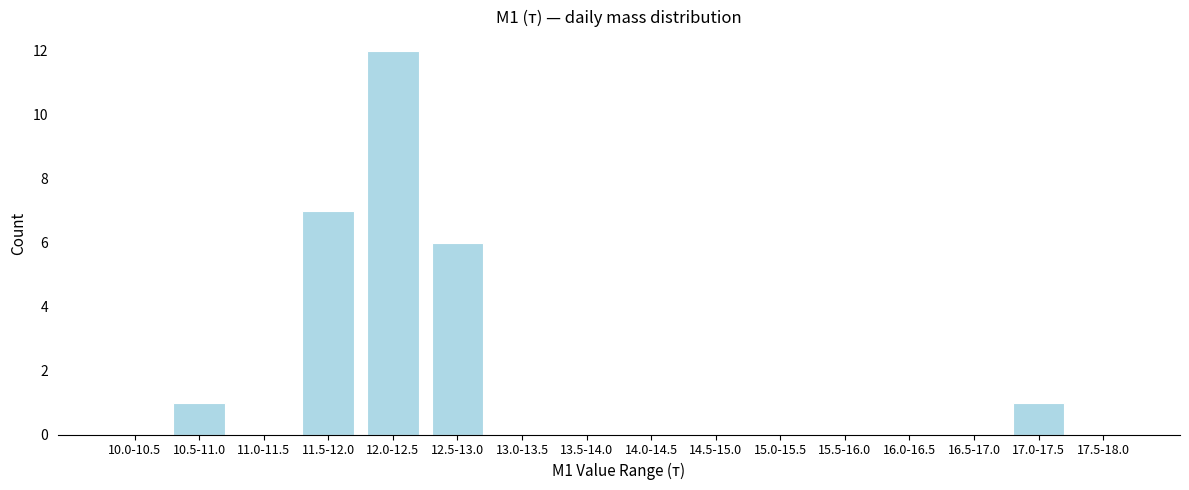

Reading right to left, what are all the values shown in this chart?

17.5-18.0=0	17.0-17.5=1	16.5-17.0=0	16.0-16.5=0	15.5-16.0=0	15.0-15.5=0	14.5-15.0=0	14.0-14.5=0	13.5-14.0=0	13.0-13.5=0	12.5-13.0=6	12.0-12.5=12	11.5-12.0=7	11.0-11.5=0	10.5-11.0=1	10.0-10.5=0